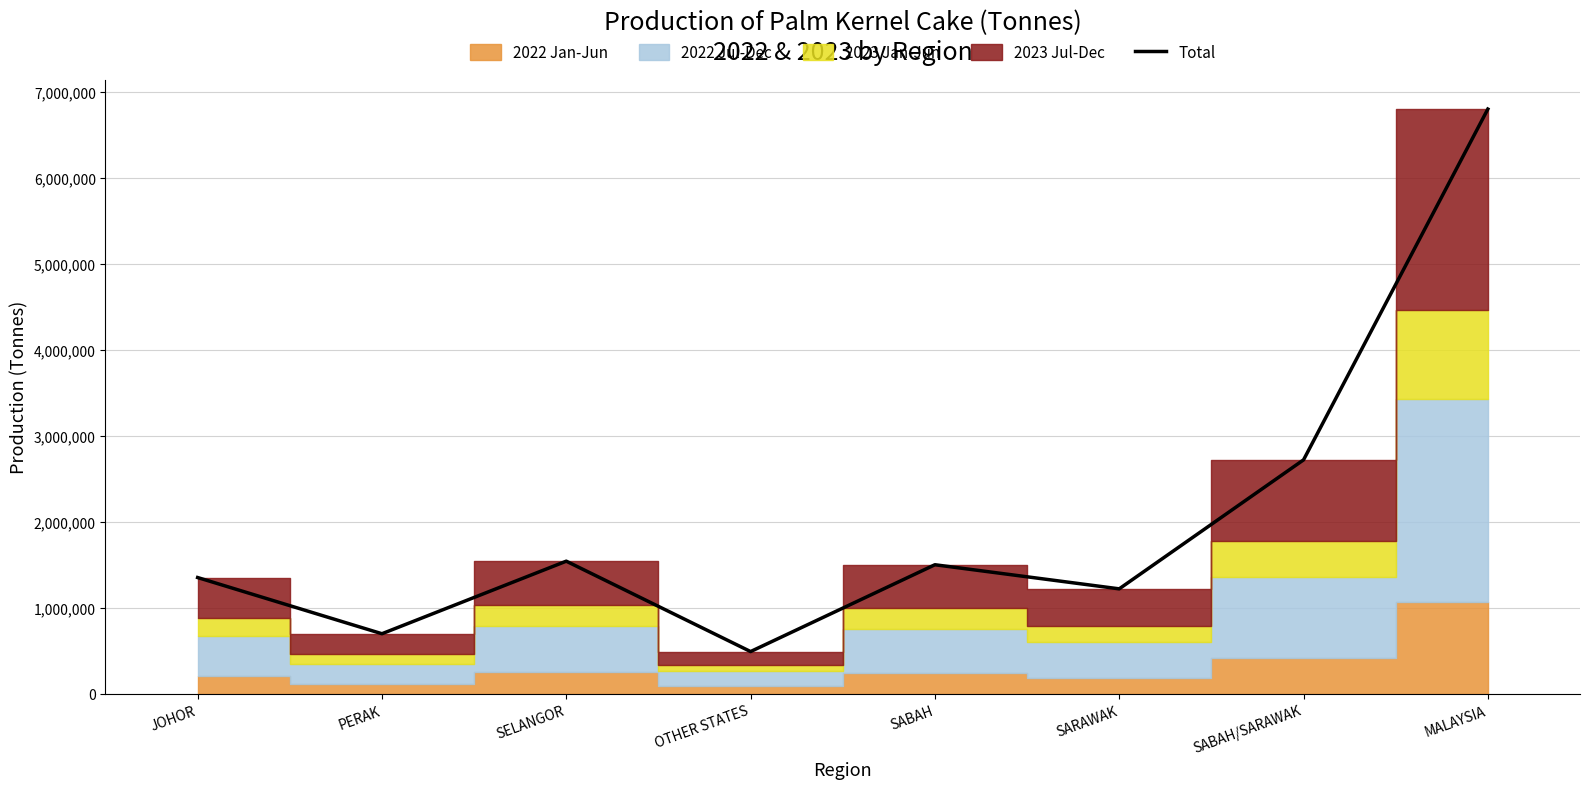

Does the chart have visible grid lines?

Yes